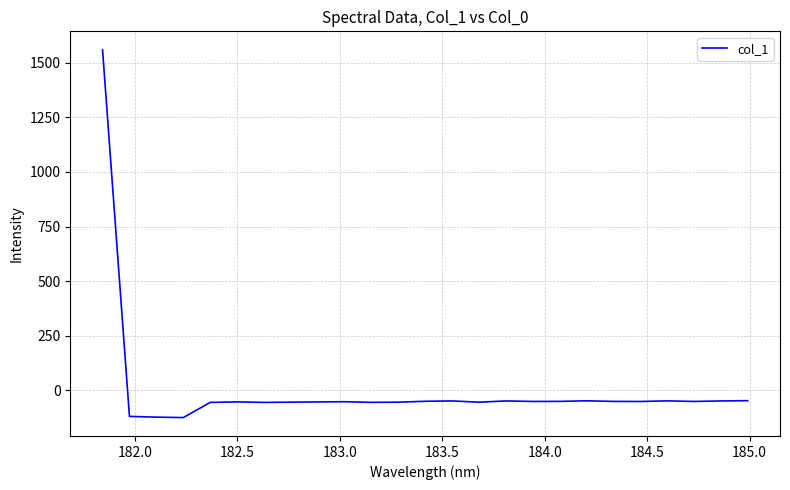

What is the maximum value shown in the chart?

1559.8